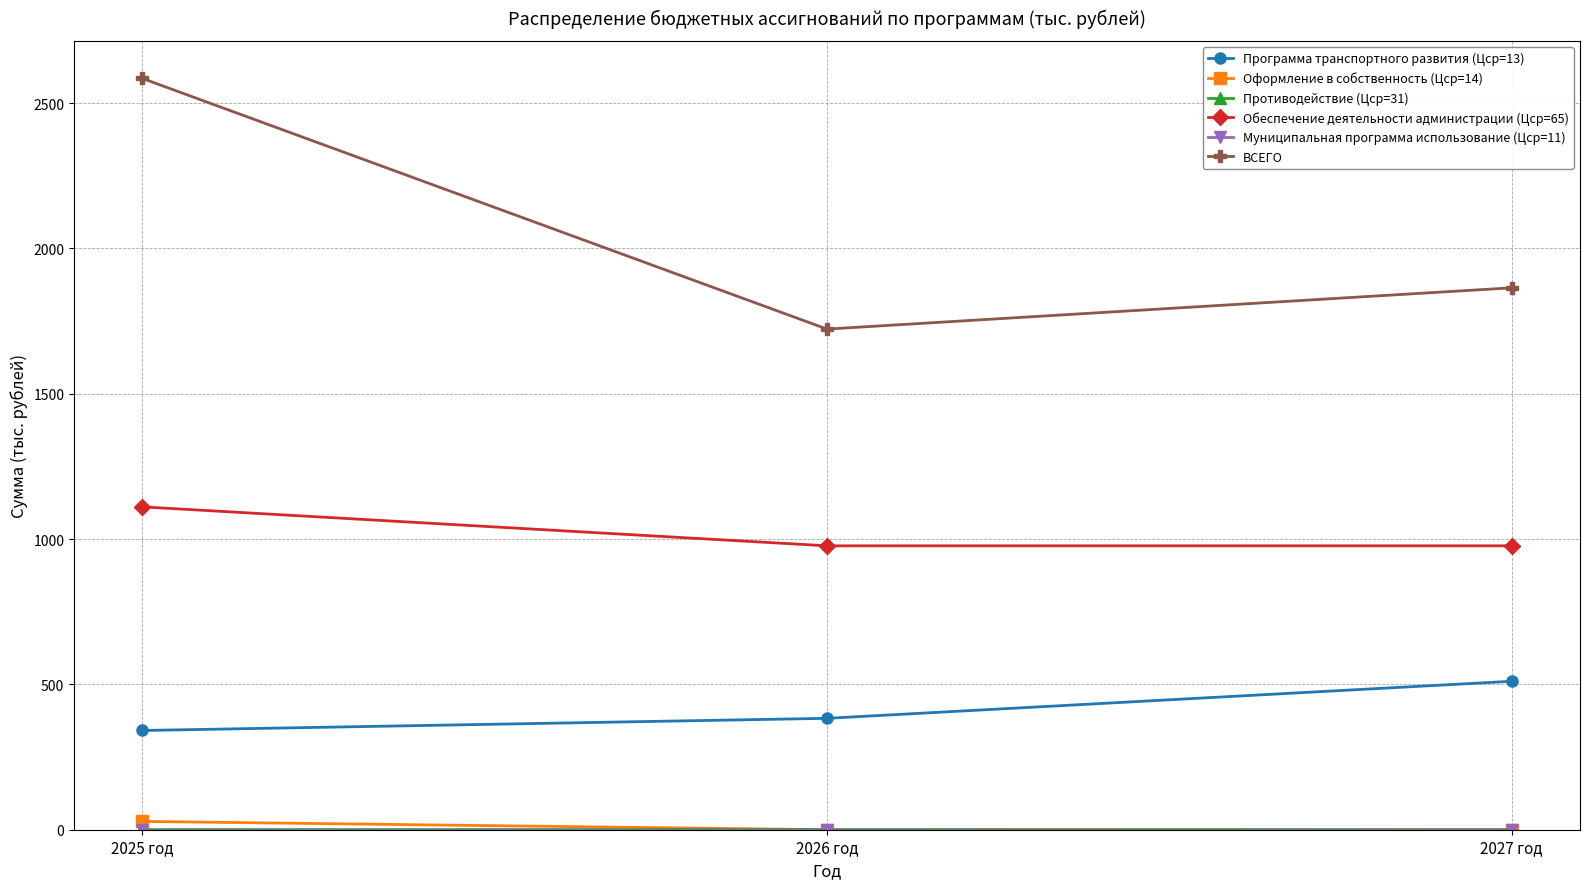

What is the approximate value of ВСЕГО at 2027 год?

1864.5